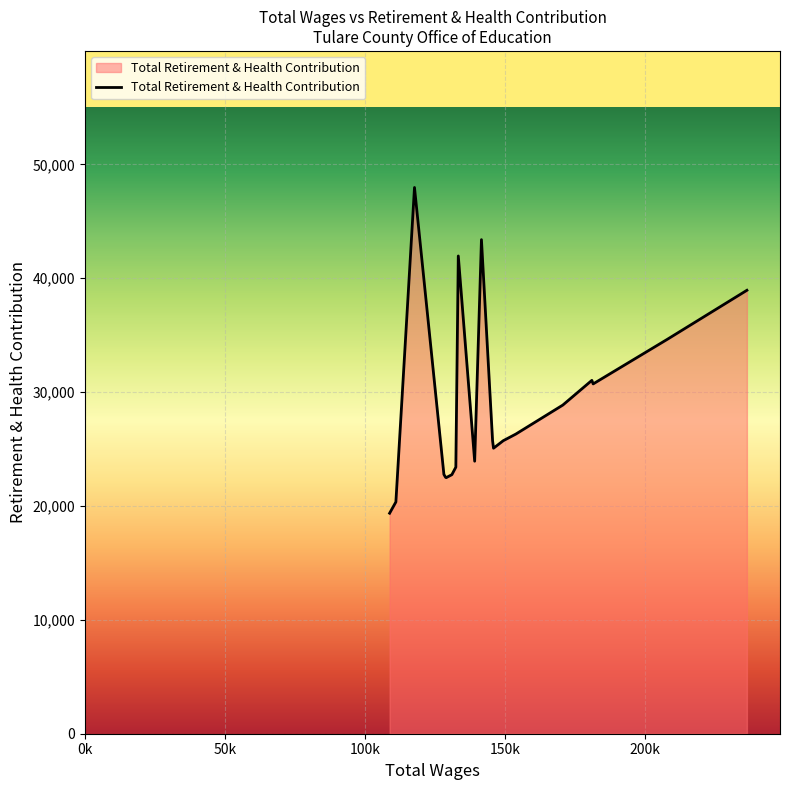

What is the minimum value shown in the chart?

19362